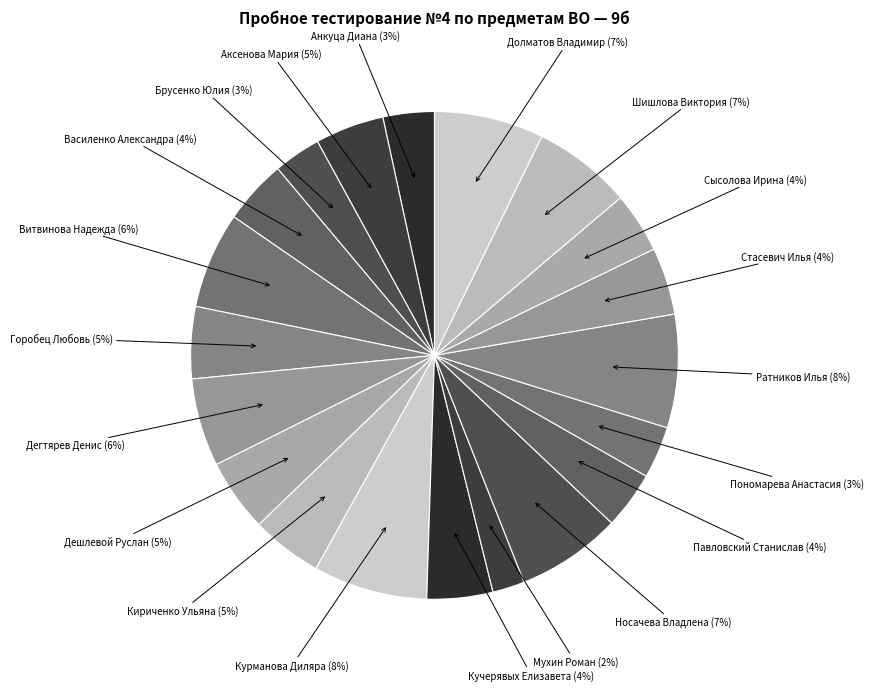

To the nearest percent, what percentage of the pie is Долматов Владимир?

7%